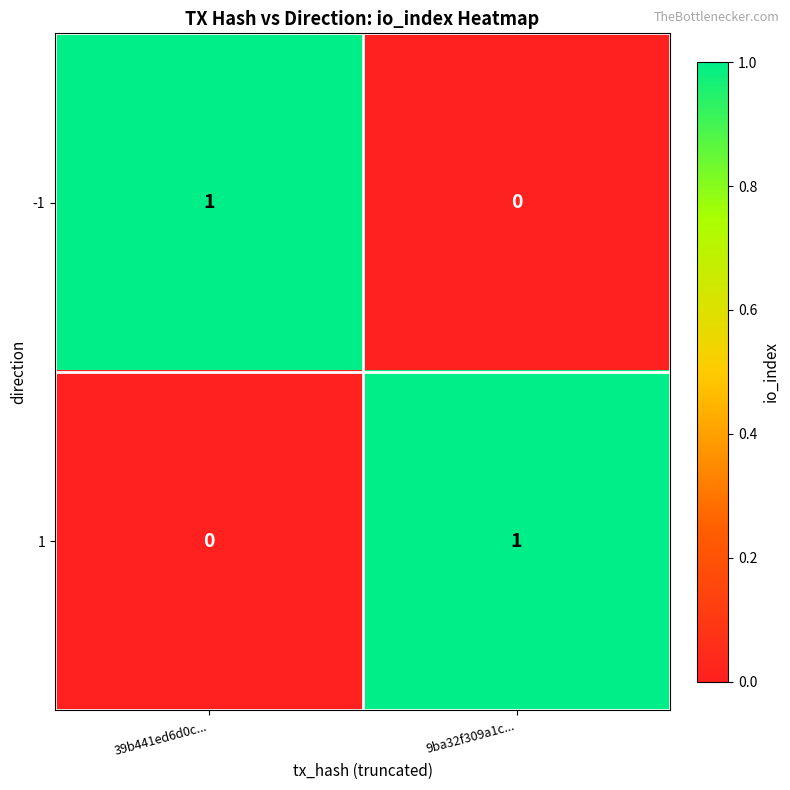

At 39b441ed6d0c..., list the series in order from smallest to largest.

1, -1